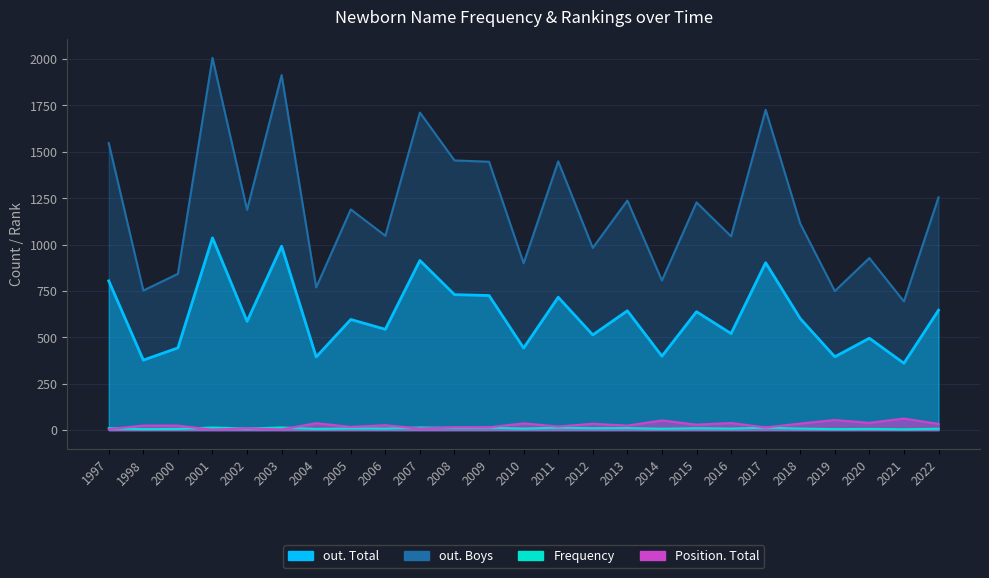

At which label does out. Boys first exceed 1187?

1997